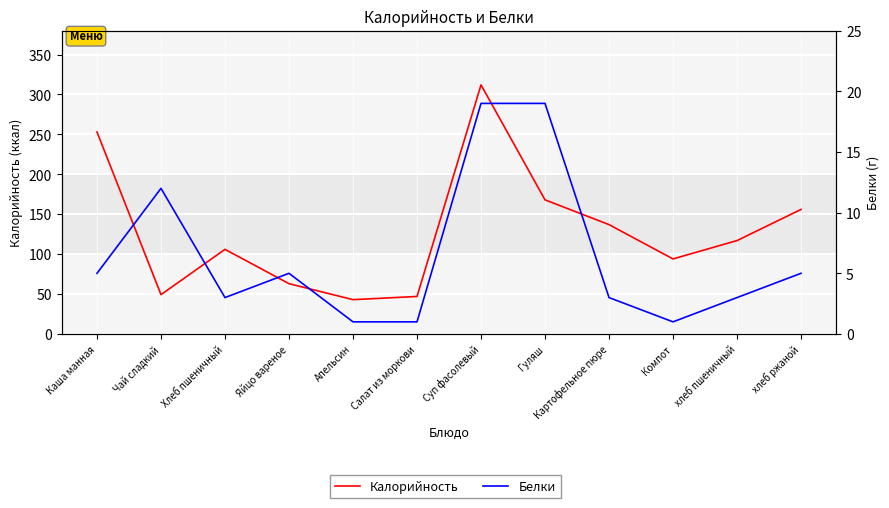

Rank the series at Картофельное пюре from highest to lowest value.

Калорийность, Белки